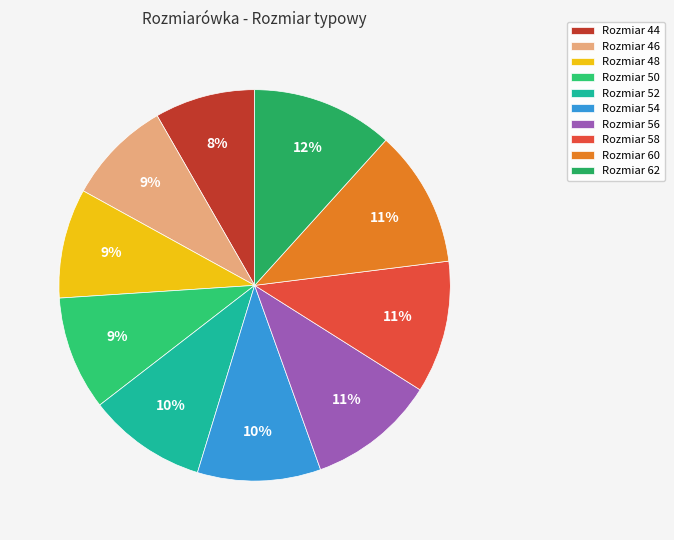

Which category has the biggest portion of the pie?

62